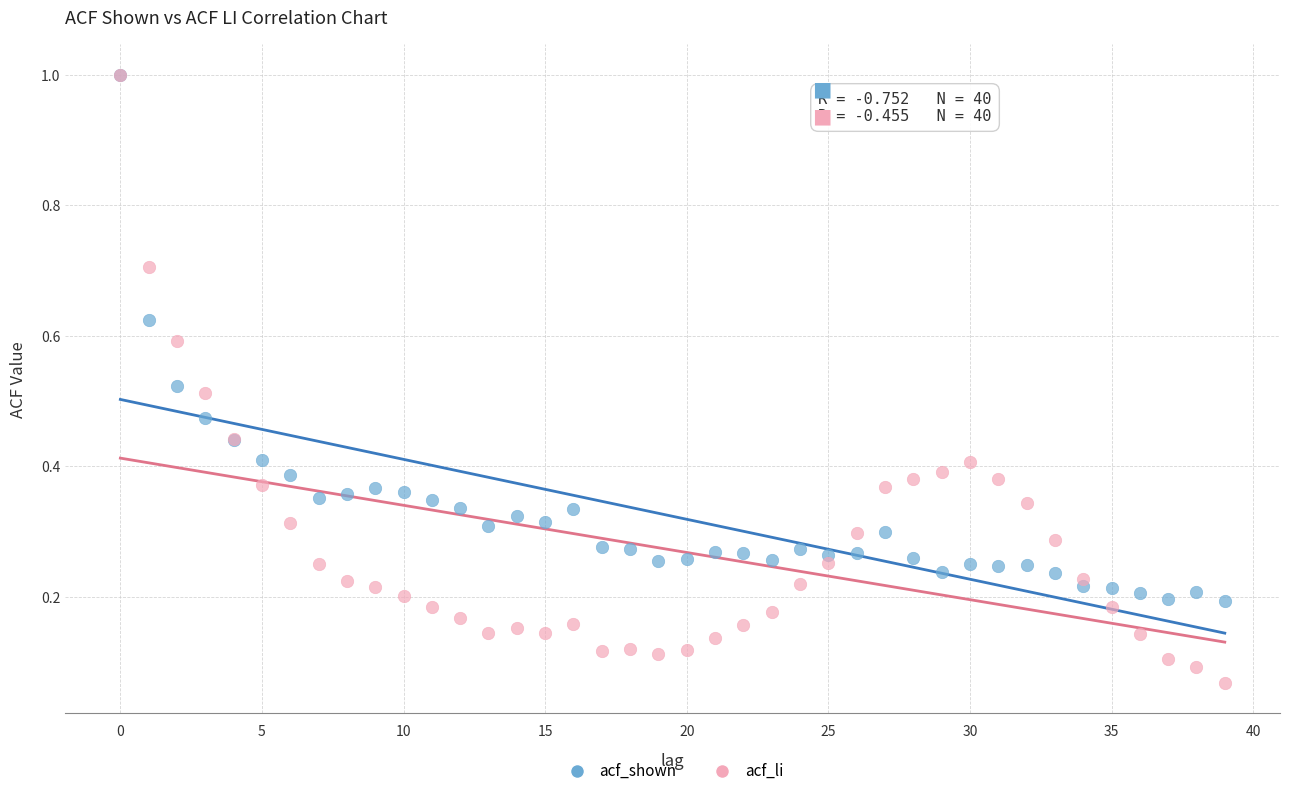

Which series contains the lowest Y value?

acf_li